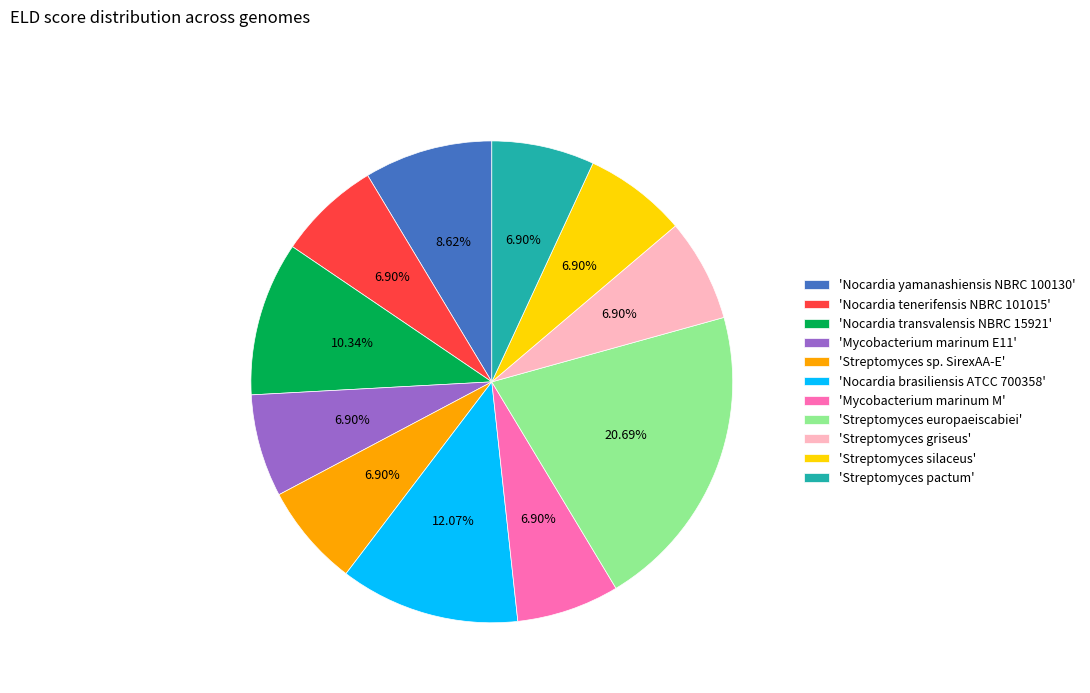

Count the number of slices in the pie.

11